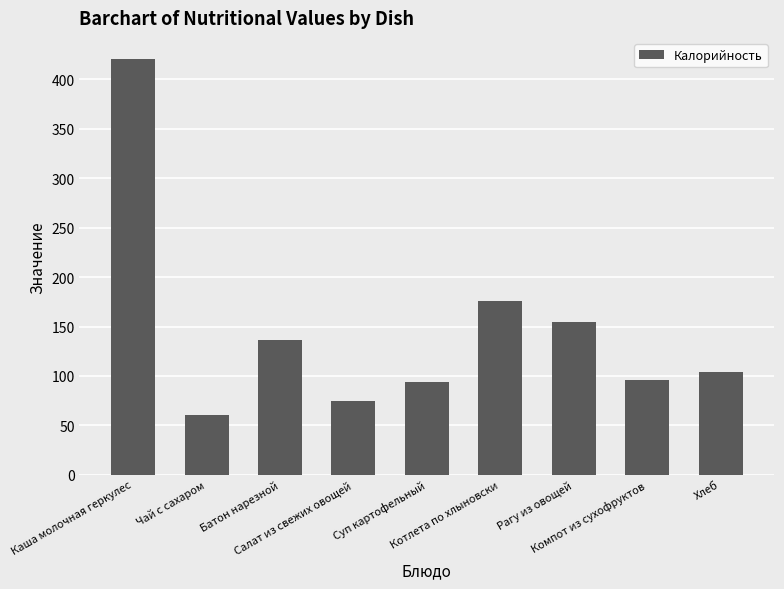

Between Рагу из овощей and Батон нарезной, which is larger?

Рагу из овощей